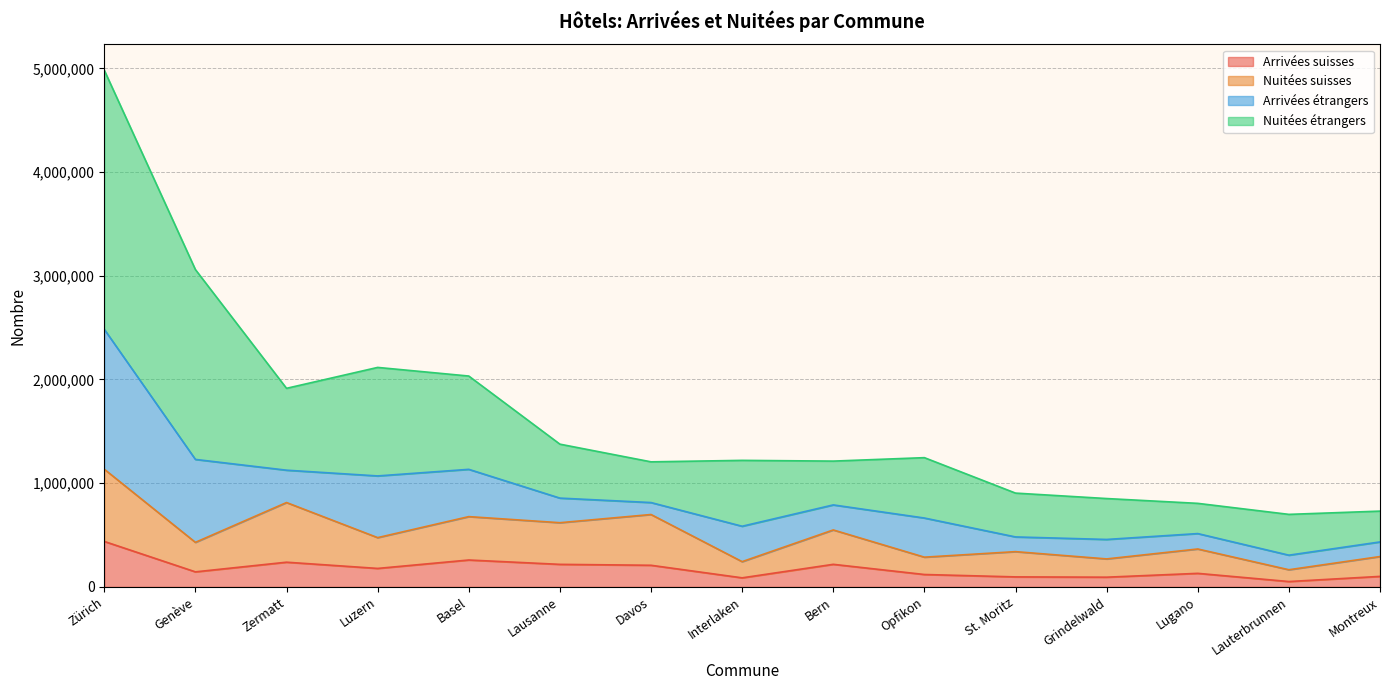

At which category is the sum across all series the highest?

Zürich